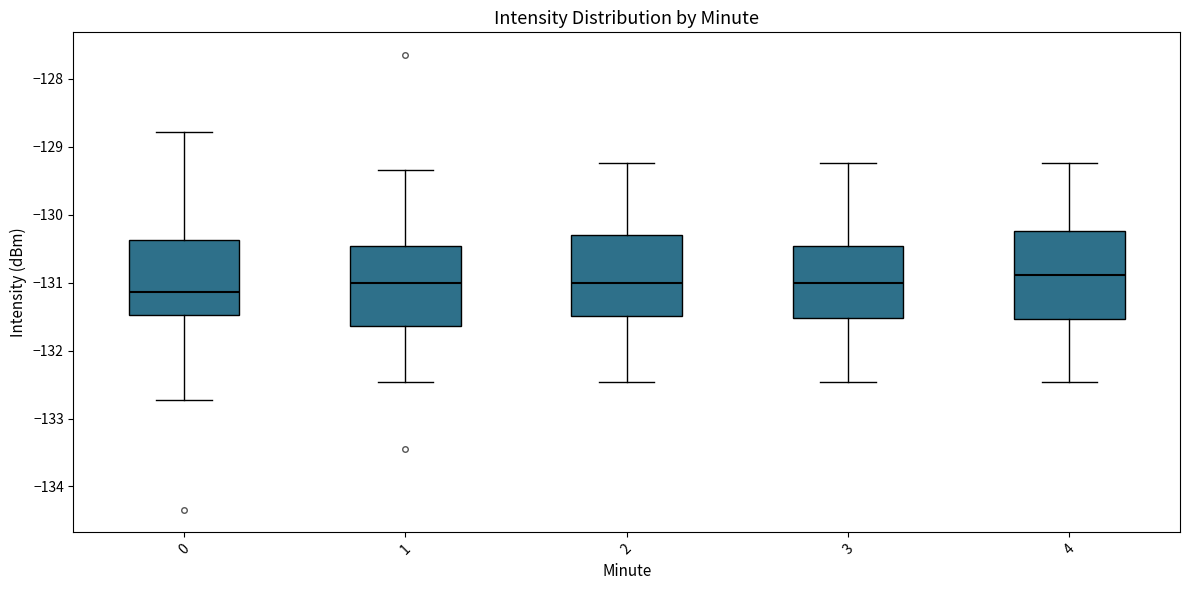

Which box's median line is the lowest?

0